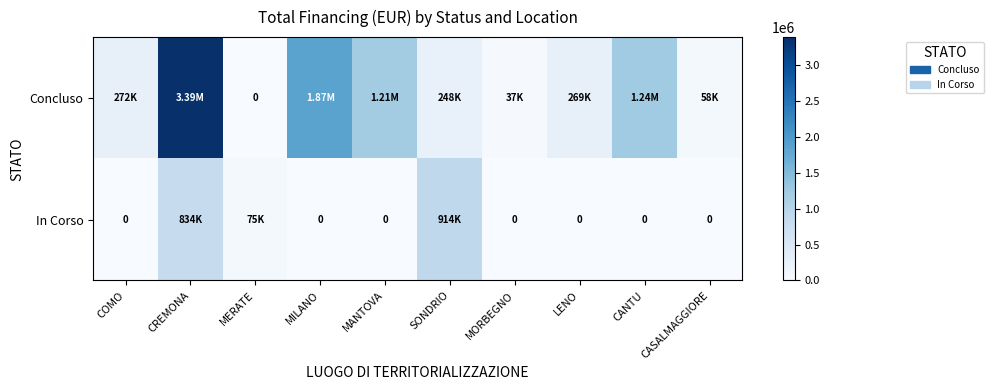

Rank the series by their maximum value, from lowest to highest.

In Corso, Concluso